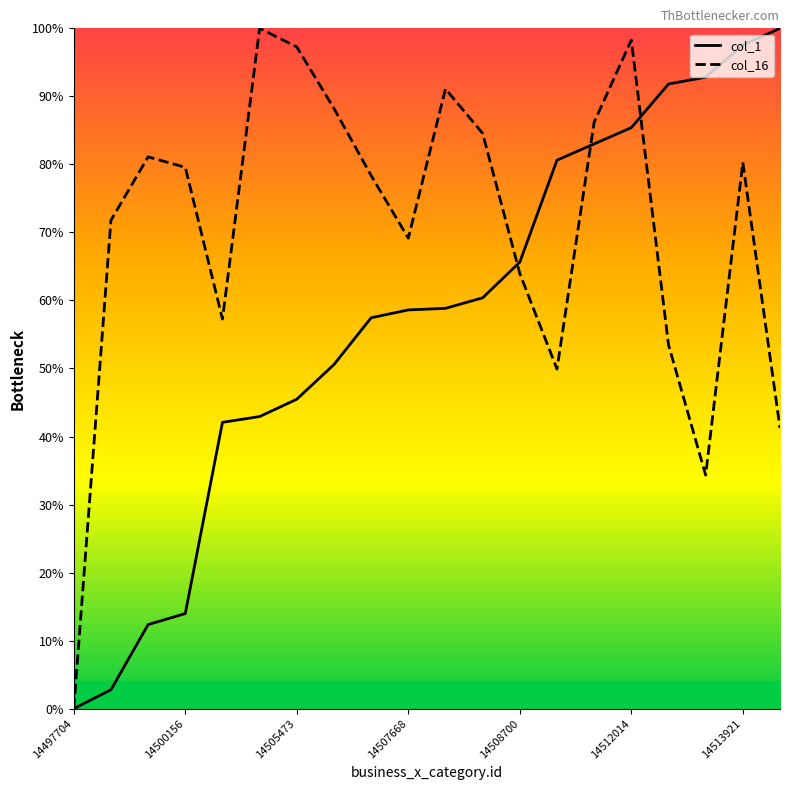

True or false: col_1 has more than 1 points higher than both neighbors.

False